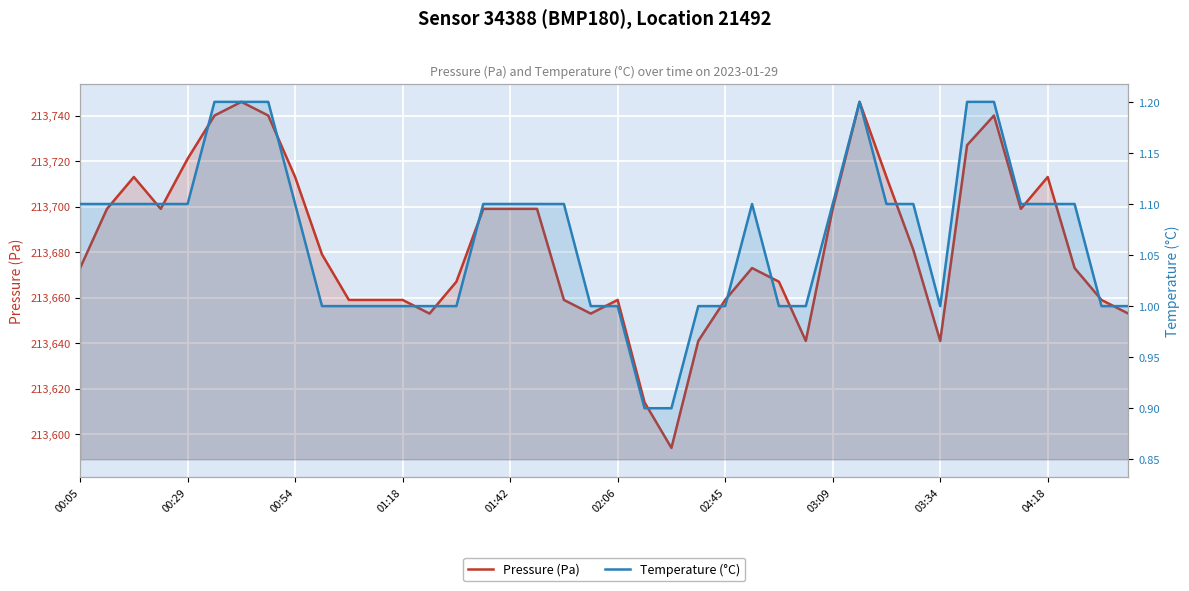

Is it true that Temperature (°C) equals 1.7 at 10?

False